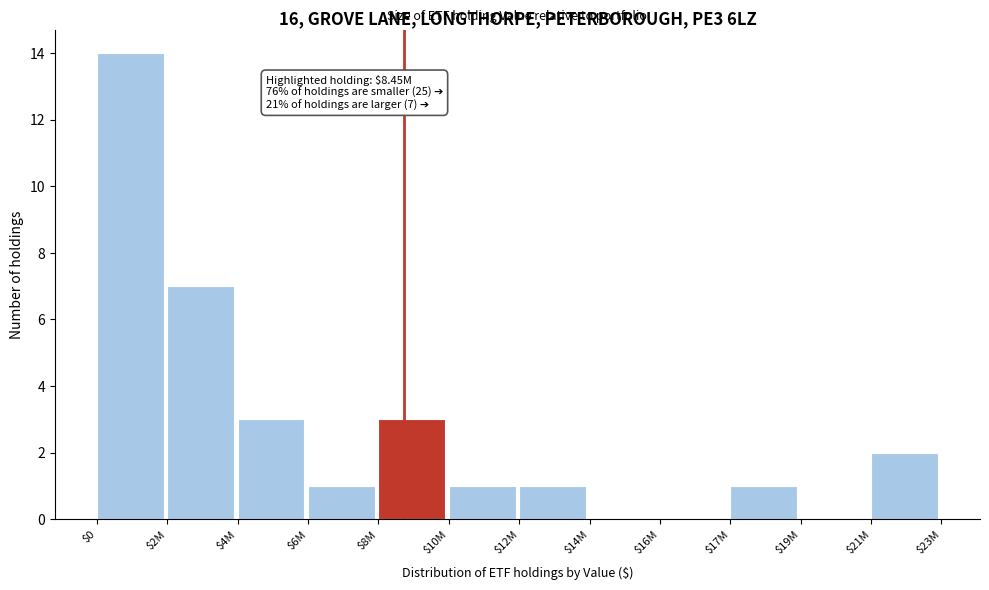

Which label corresponds to the largest value in the chart?

$0